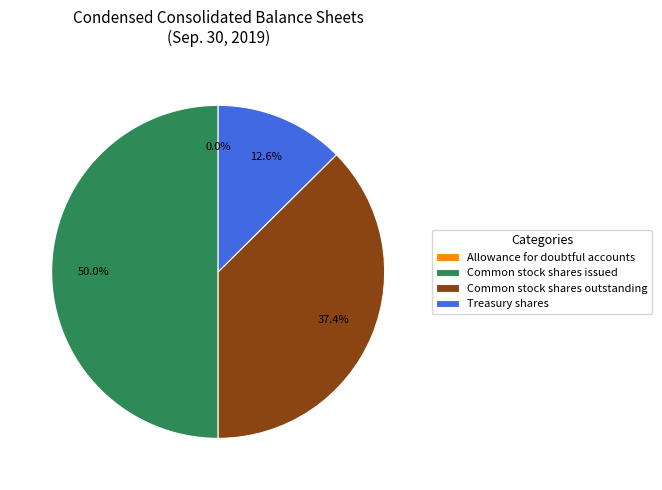

What is the ratio of the value at Common stock shares issued to the value at Treasury shares?

4.0